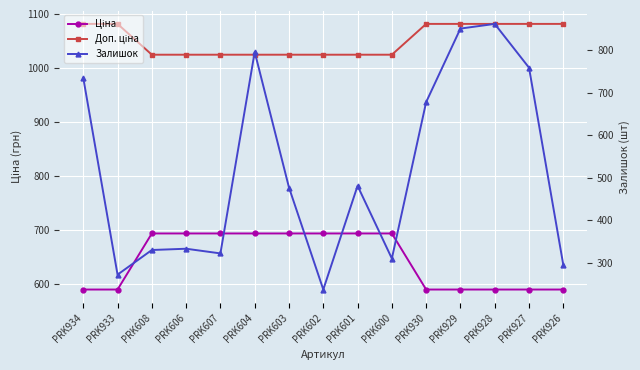

What is the label of the 12th point from the left?

PRK929